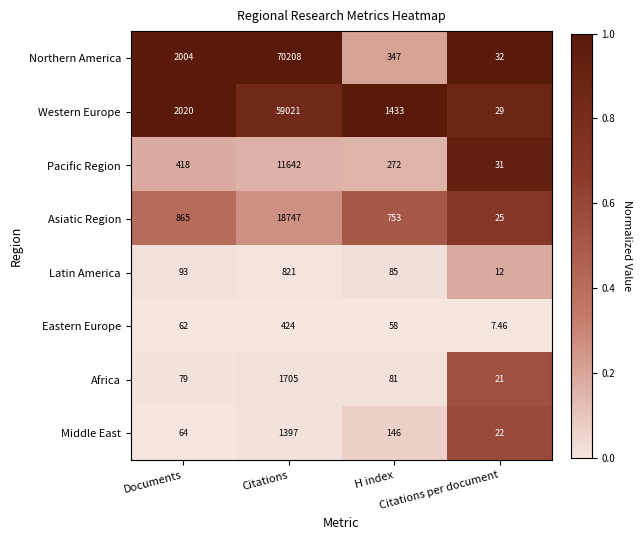

At which category is the sum across all series the highest?

Citations